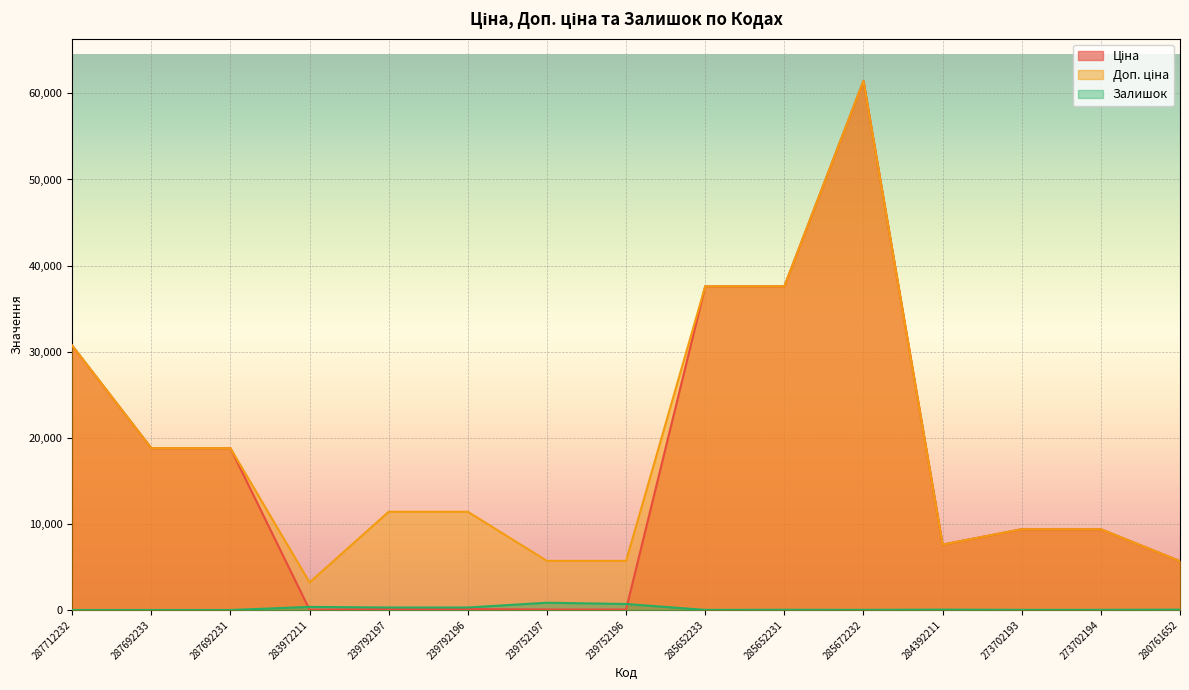

What is the maximum value for Доп. ціна?

61434.3